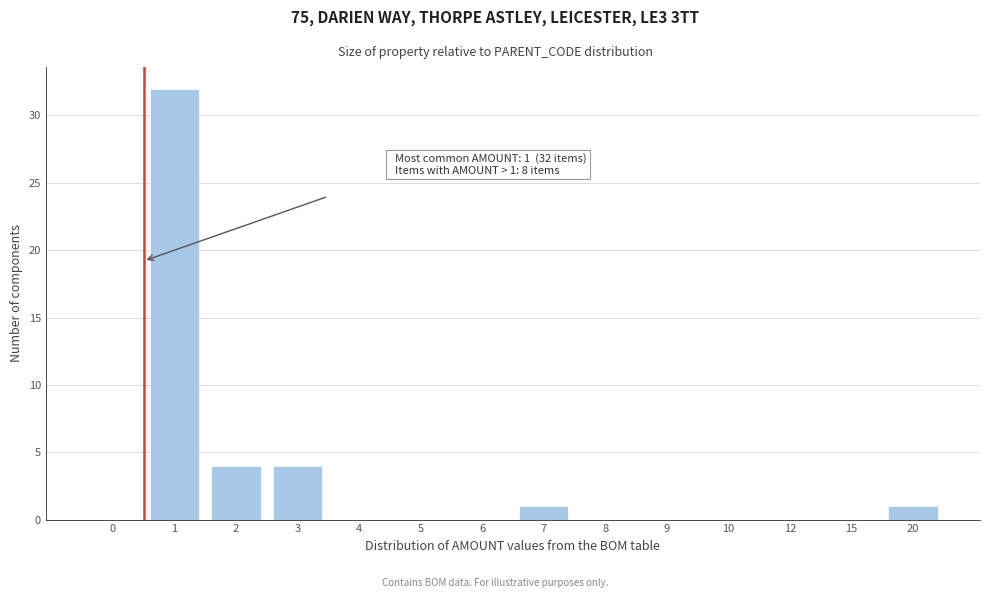

Reading left to right, list all the values displayed in this chart.

0=0	1=32	2=4	3=4	4=0	5=0	6=0	7=1	8=0	9=0	10=0	12=0	15=0	20=1